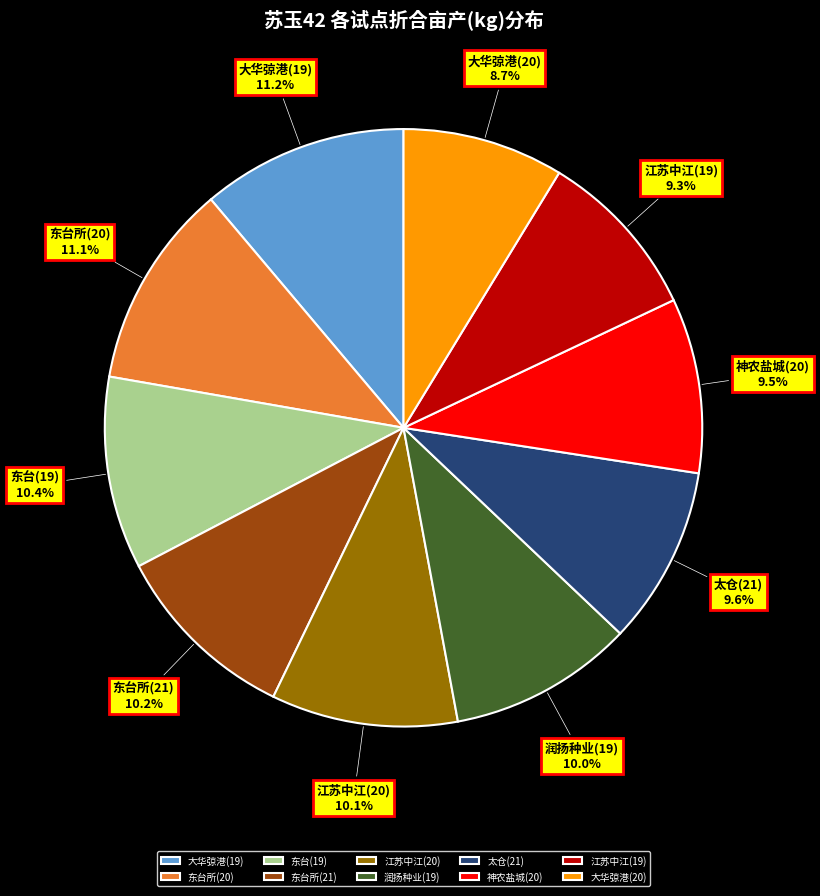

What percentage is the 大华弶港(20) slice, to the nearest percent?

9%